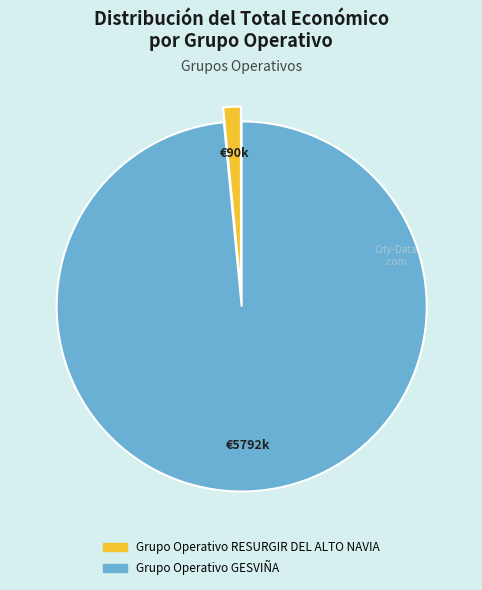

What is the largest slice in the pie chart?

Grupo Operativo GESVIÑA